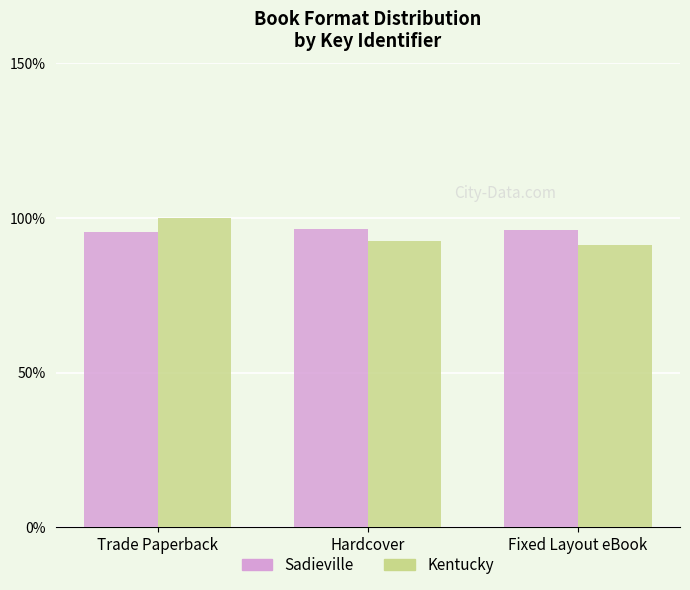

At which category does the chart reach its peak across all series?

Trade Paperback